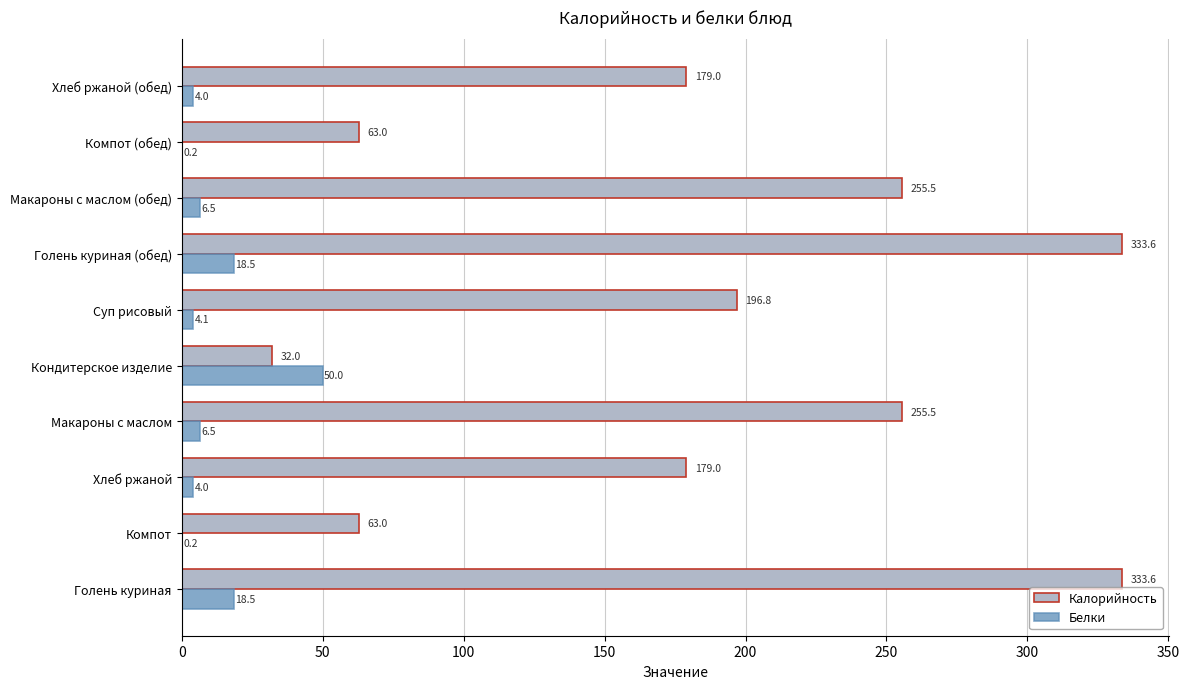

What is the sum of the Белки values at Голень куриная (обед) and Хлеб ржаной?

22.5